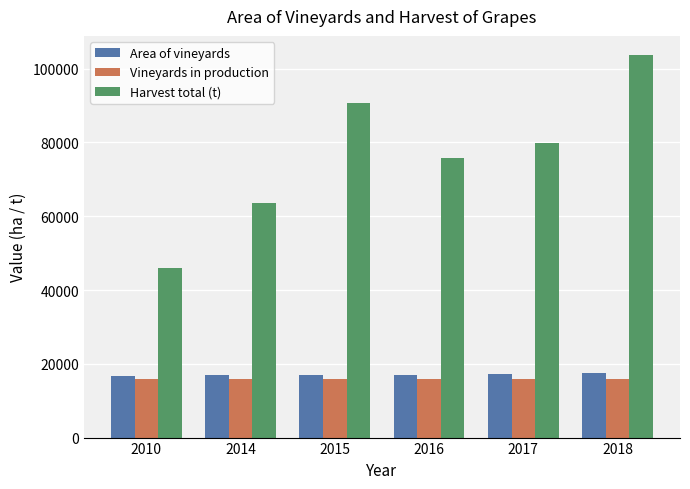

What is the difference between the Area of vineyards values at 2018 and 2015?

451.4